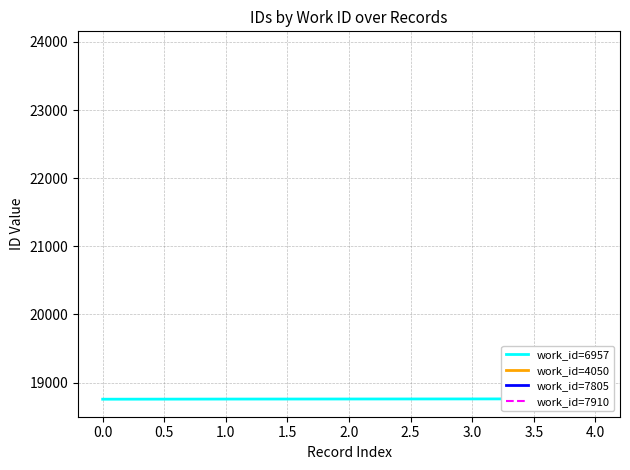

What is the value of the 2nd point from the left?

18757